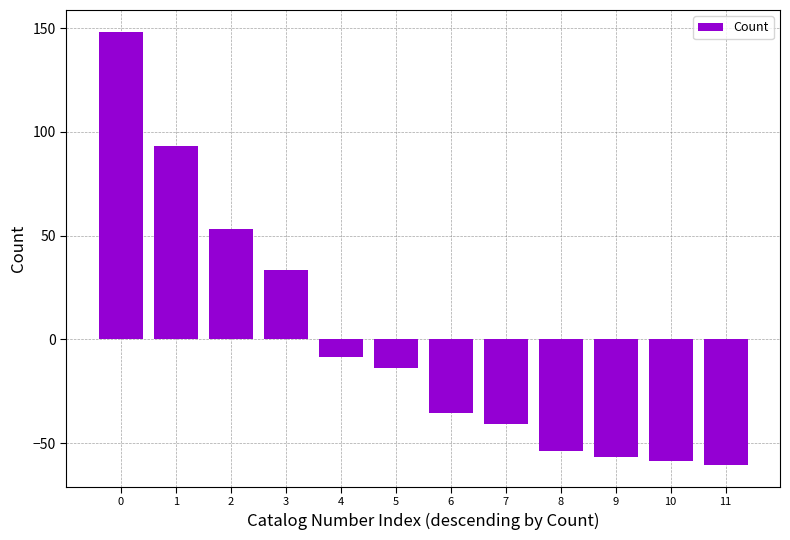

Reading right to left, list all the values displayed in this chart.

-60.7	-58.7	-56.7	-53.7	-40.7	-35.7	-13.7	-8.7	33.3	53.3	93.3	148.3